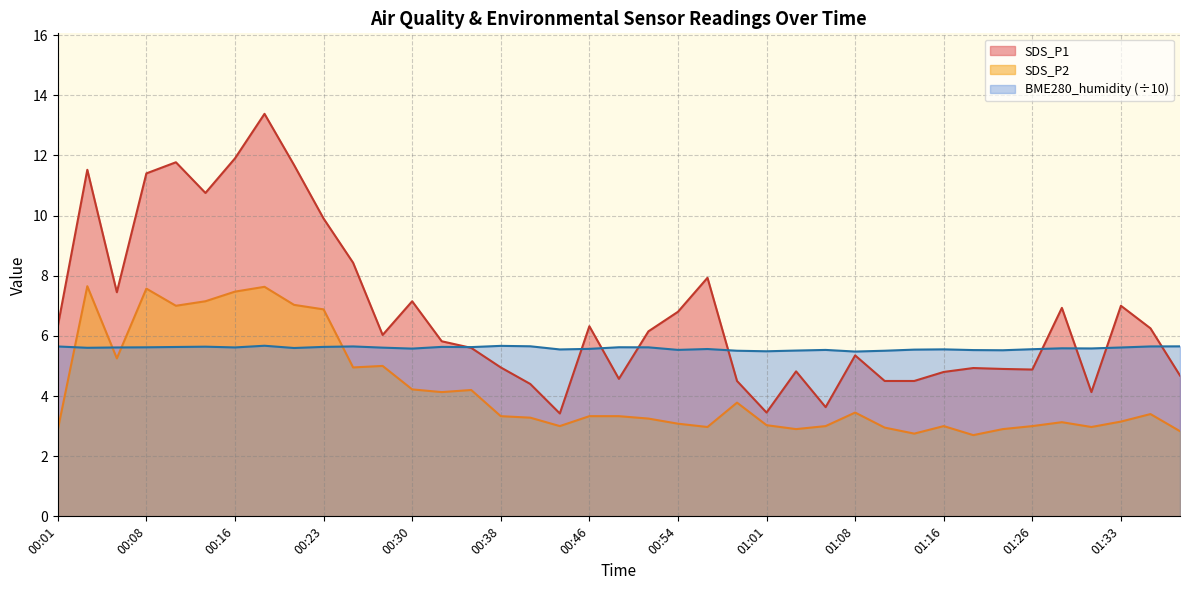

What are all the series names shown in the legend?

SDS_P1, SDS_P2, BME280_humidity (÷10)